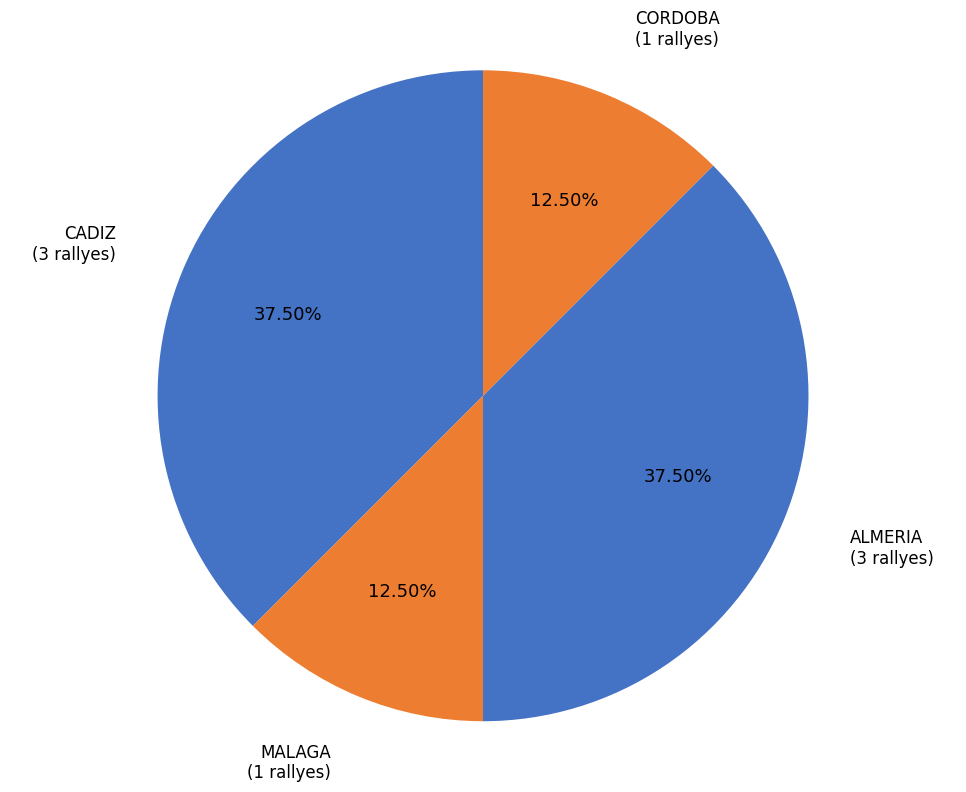

Is CADIZ the majority of the pie?

No